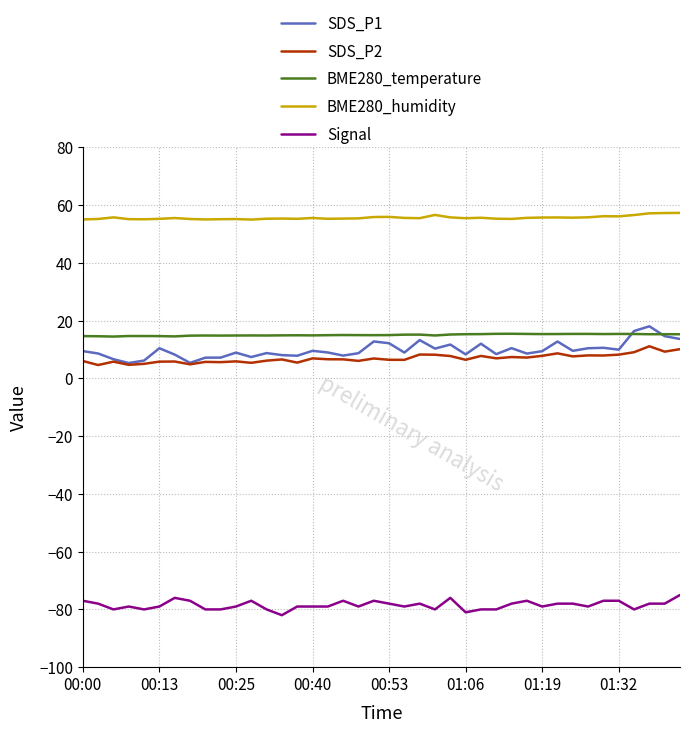

What is the lowest value of the SDS_P1 series?

5.3